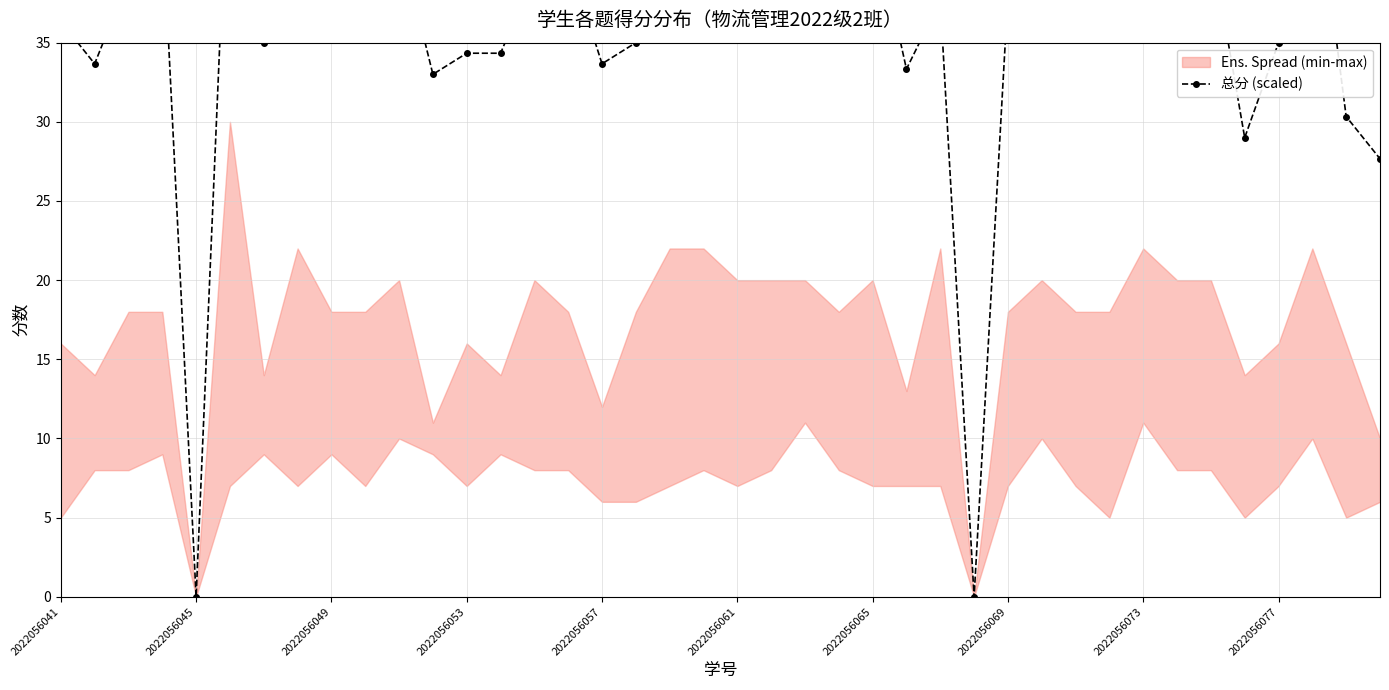

What is the value of the 29th point from the left?

38.0